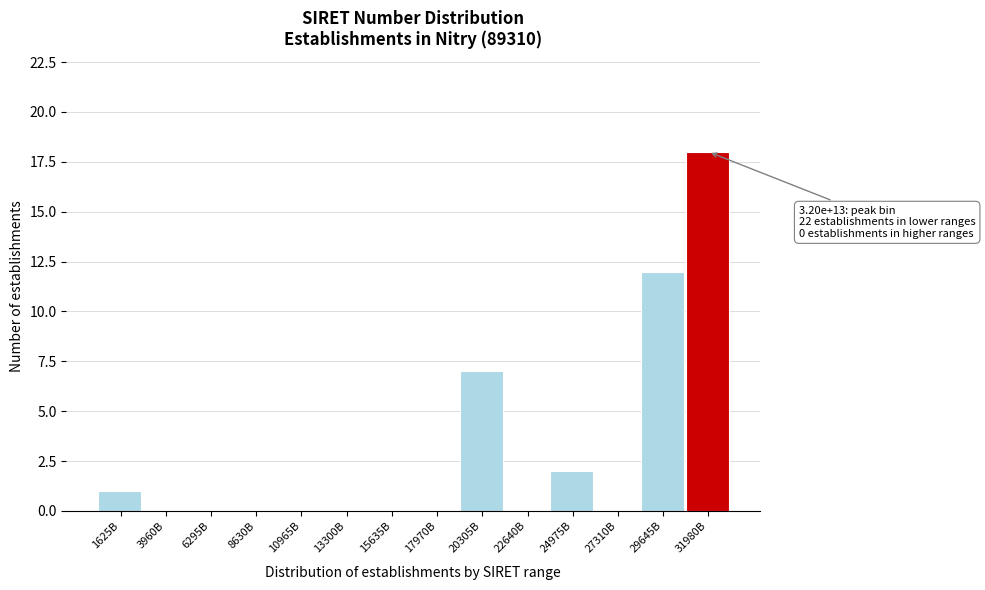

Reading left to right, list all the values displayed in this chart.

1625B=1	3960B=0	6295B=0	8630B=0	10965B=0	13300B=0	15635B=0	17970B=0	20305B=7	22640B=0	24975B=2	27310B=0	29645B=12	31980B=18